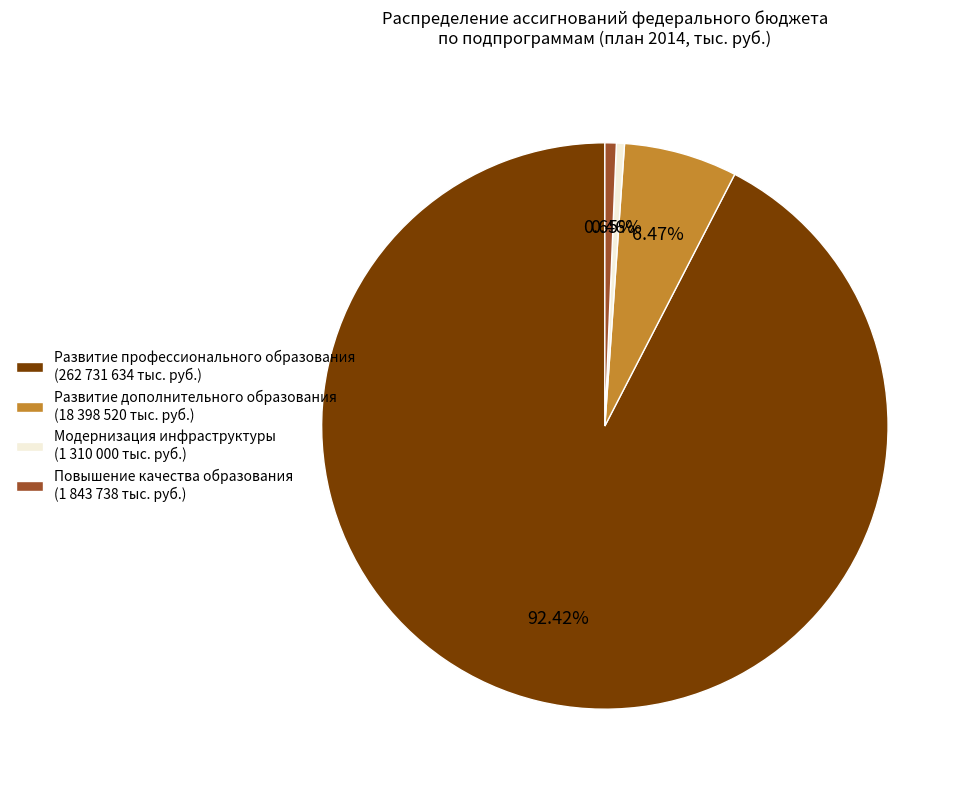

Is it true that Развитие профессионального образования is 99% of the pie?

False